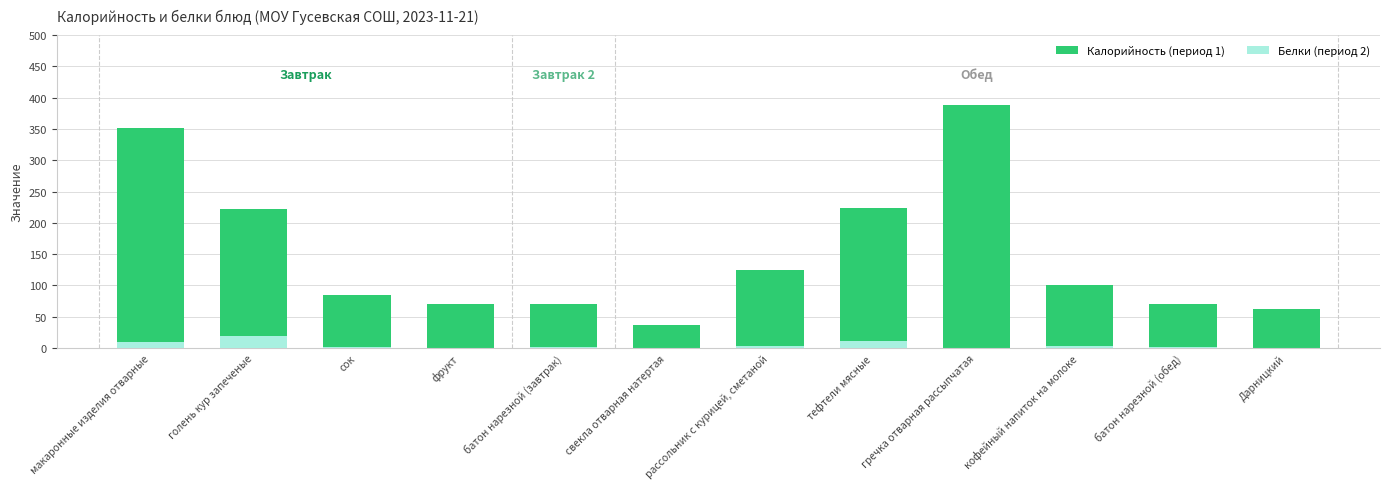

Read the Белки (период 2) value at батон нарезной (обед).

2.3